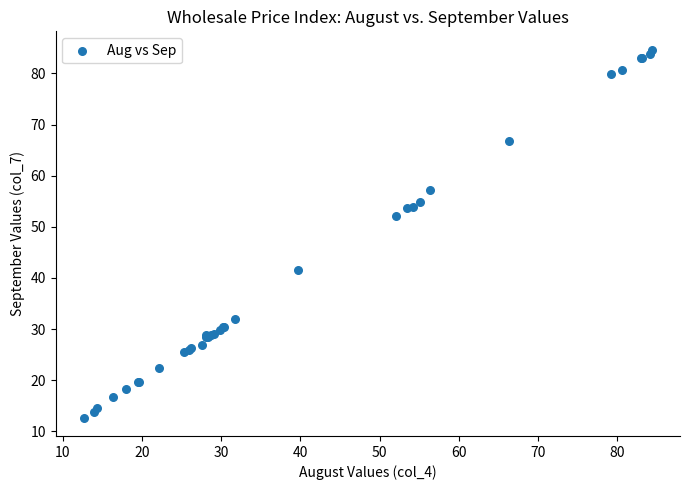

What Y value in the scatter plot is closest to 48?

52.1